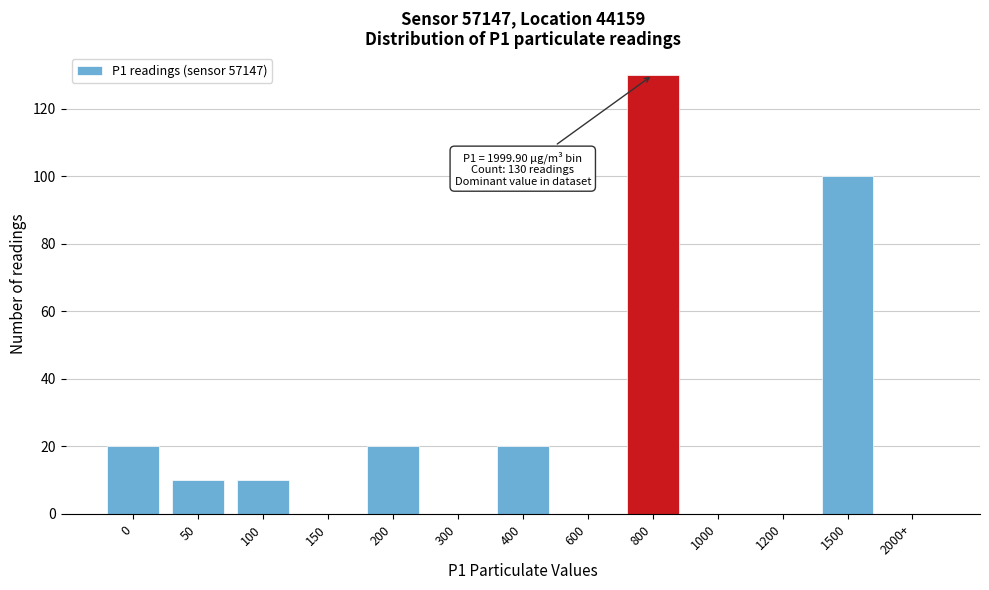

Reading left to right, transcribe all the data shown in this chart.

0=20	50=10	100=10	150=0	200=20	300=0	400=20	600=0	800=130	1000=0	1200=0	1500=100	2000+=0